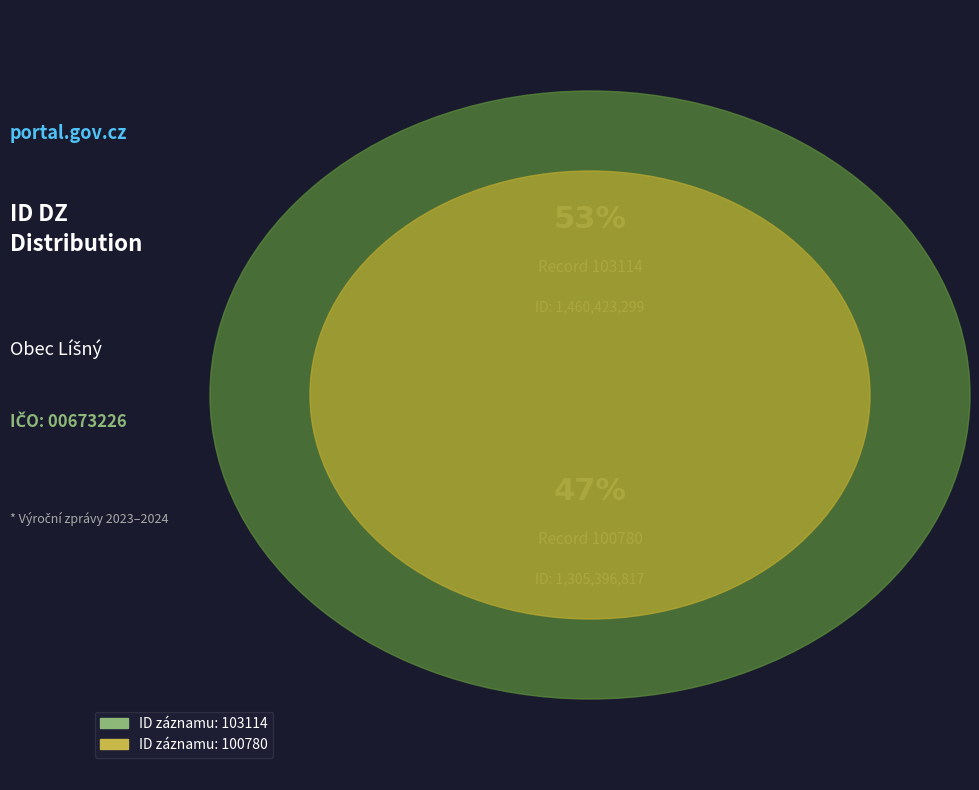

The 103114 slice represents 41% of the pie. True or false?

False